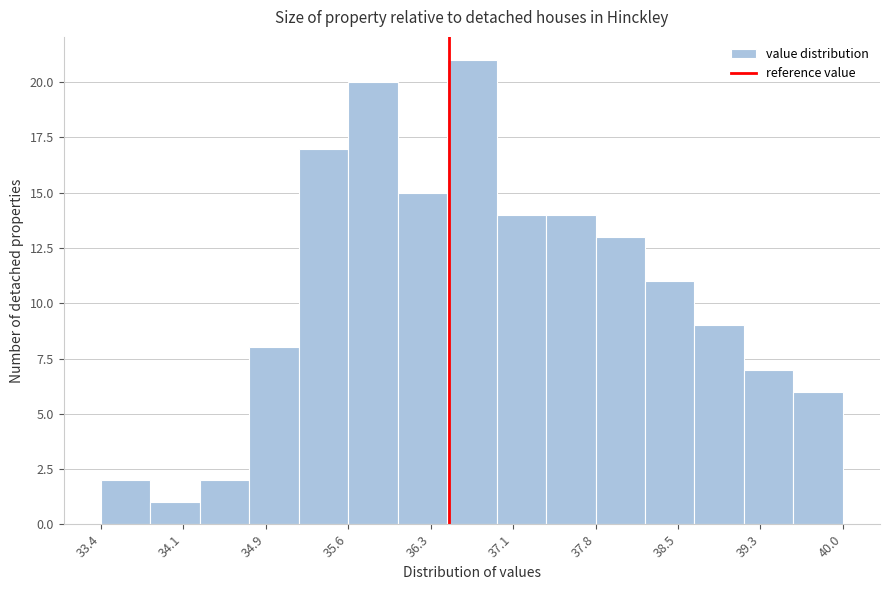

Over which range of the x-axis is the bar tallest?

36.48 to 36.92